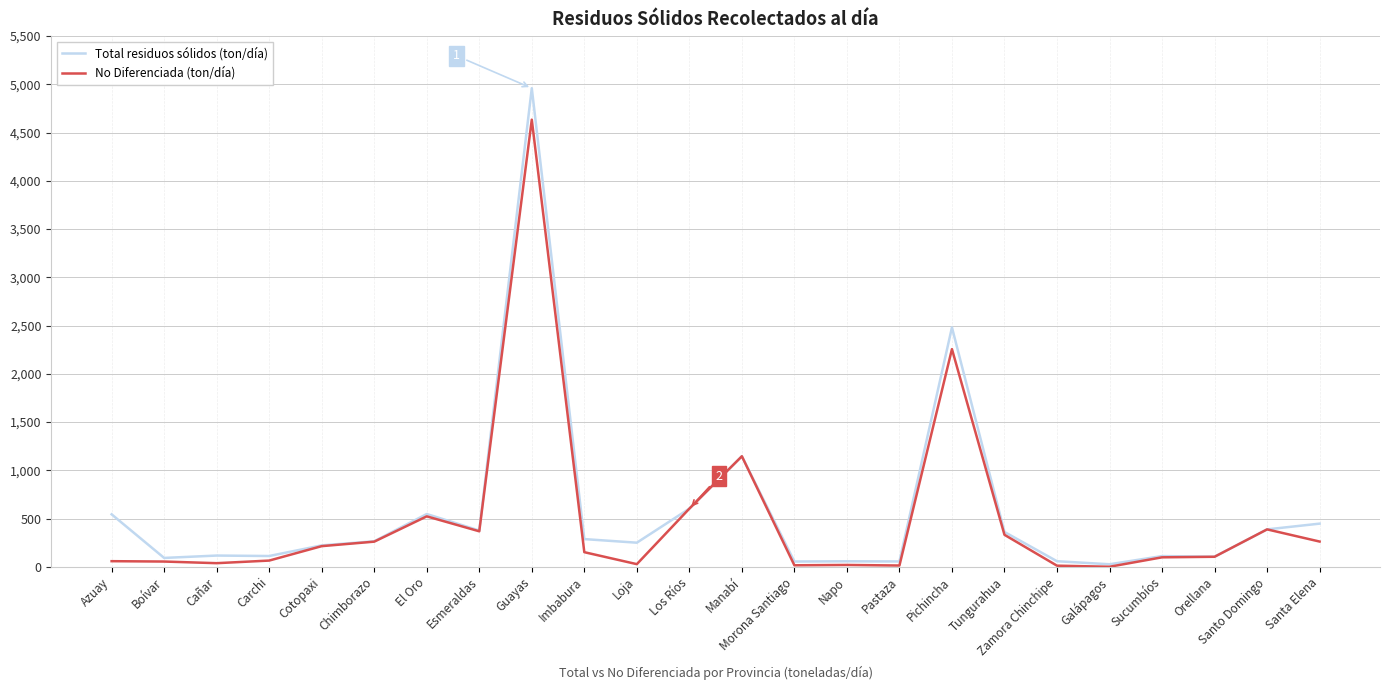

List the series in order of their peak value, highest first.

Total residuos sólidos (ton/día), No Diferenciada (ton/día)